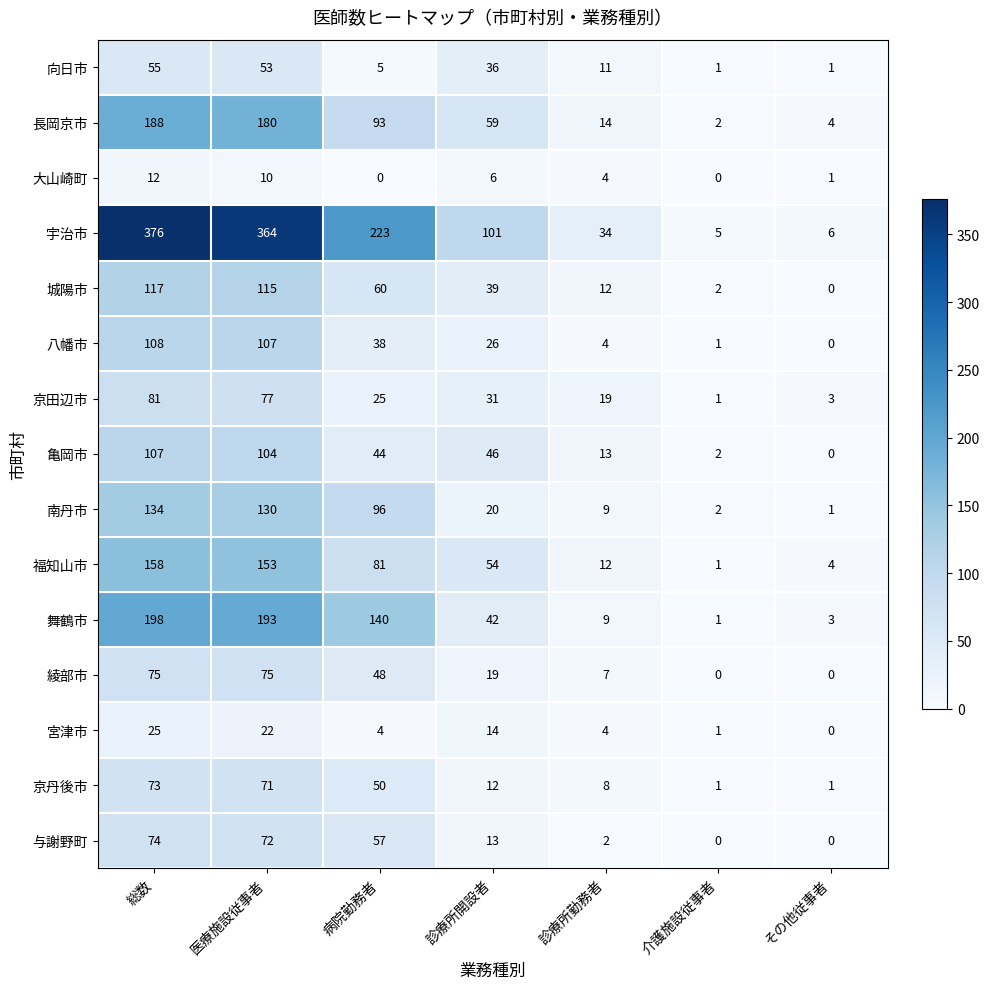

At which label is 八幡市 closest to 54?

病院勤務者